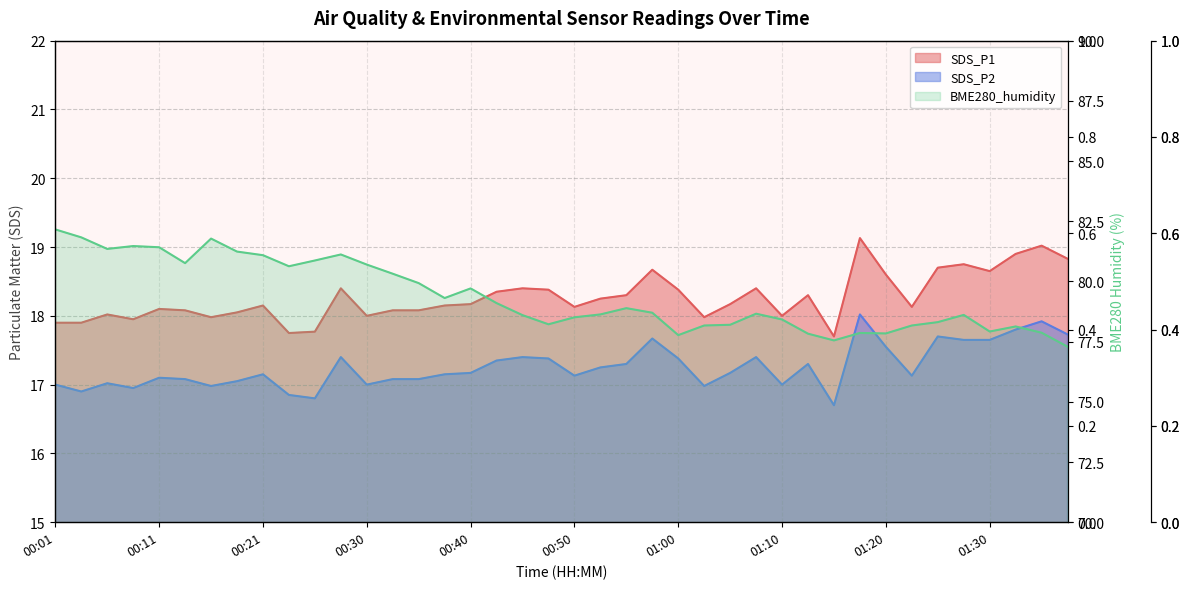

Between 01:17 and 00:45, which is larger?

01:17